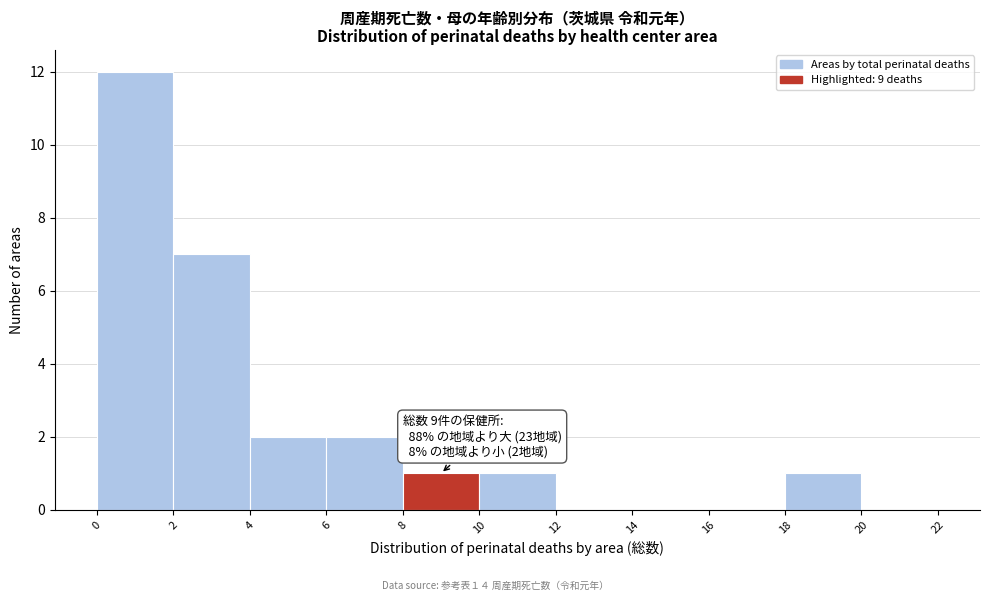

Over which range of the x-axis is the bar tallest?

0 to 2